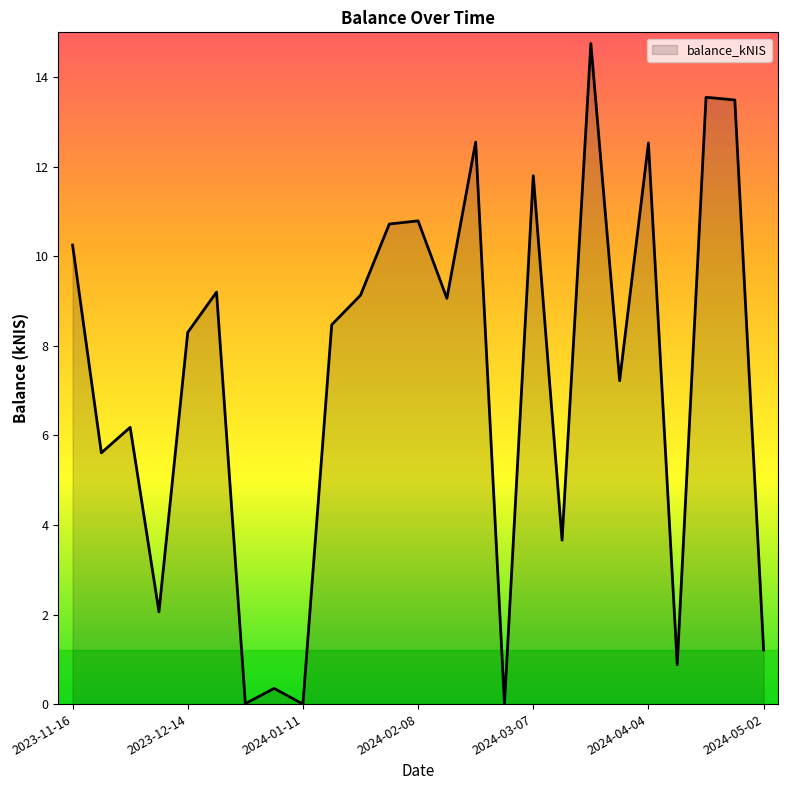

How many interior local valleys (lower than both neighbors) does the data have?

9